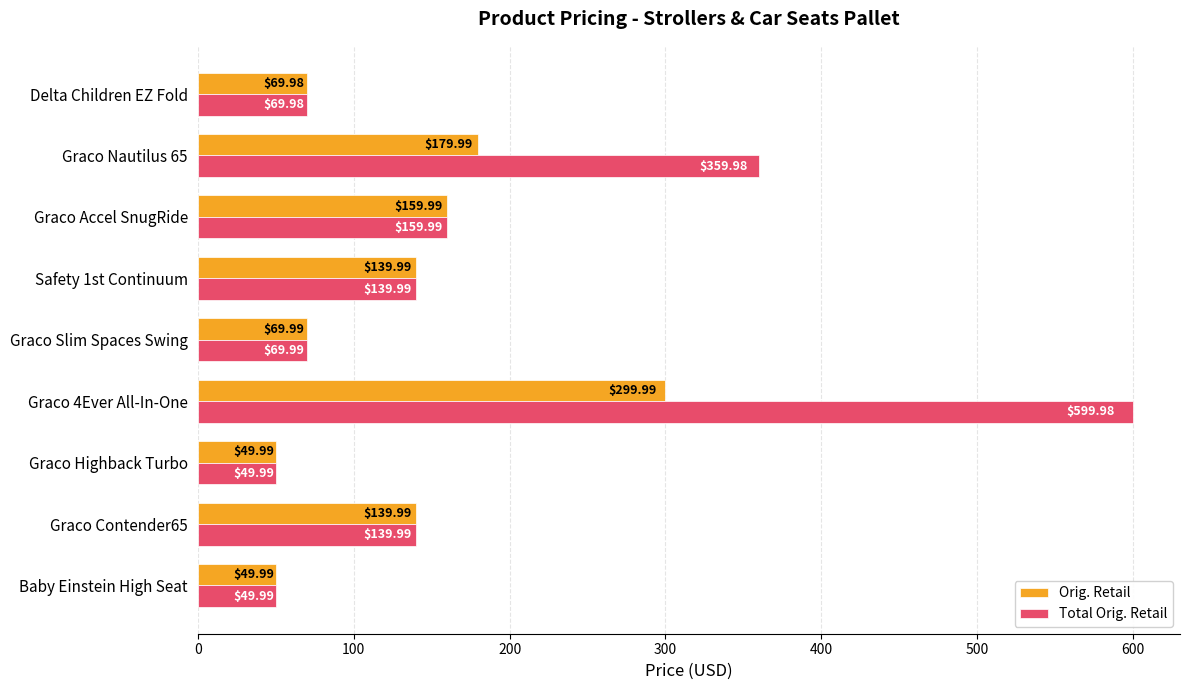

Which series has the largest total across all categories?

Total Orig. Retail